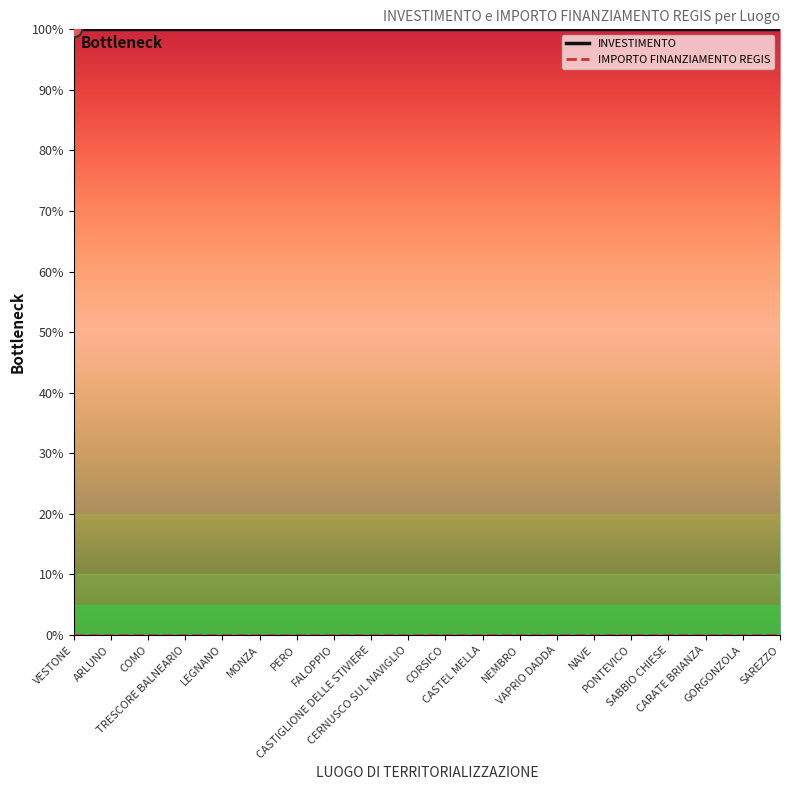

What is the maximum value shown in the chart?

100